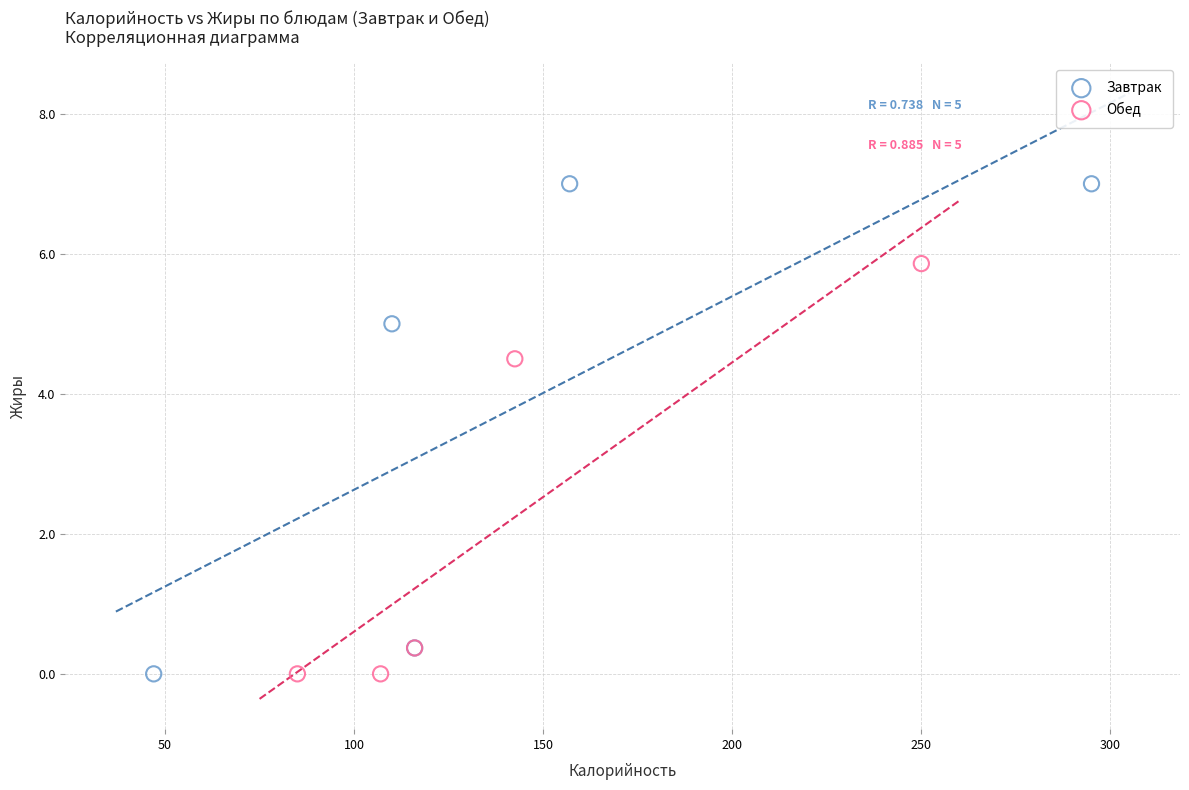

What are all the series names shown in the legend?

Завтрак, Обед